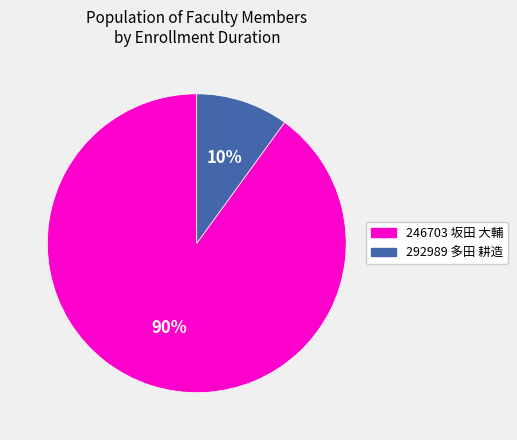

Between 246703 坂田 大輔 and 292989 多田 耕造, which is larger?

246703 坂田 大輔